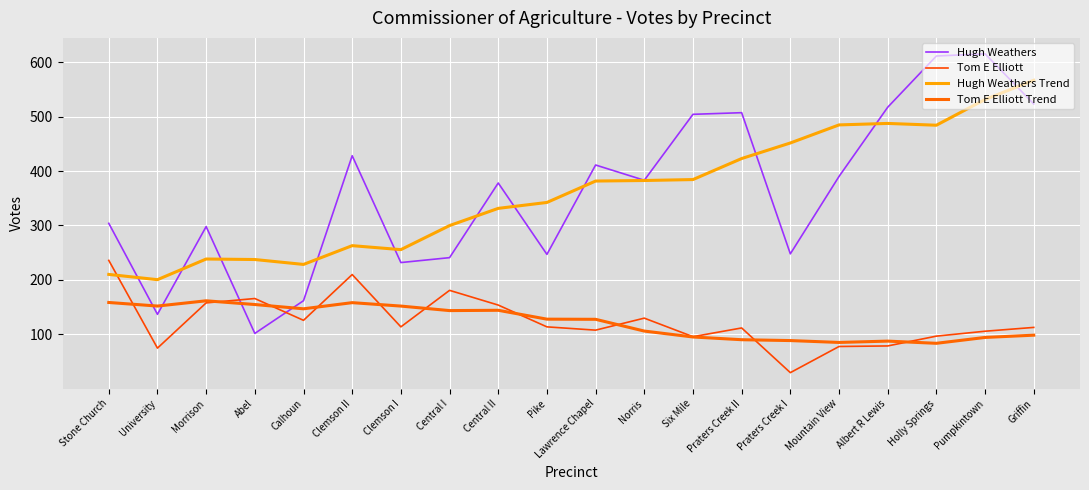

What are all the series names shown in the legend?

Hugh Weathers, Tom E Elliott, Hugh Weathers Trend, Tom E Elliott Trend